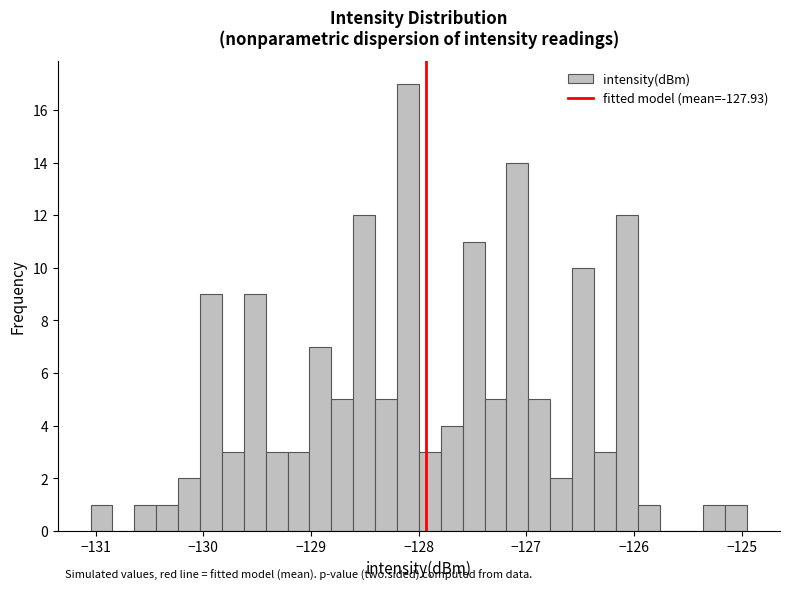

Read against the x-axis, roughly where is the centre of the tallest bar?

-128.1